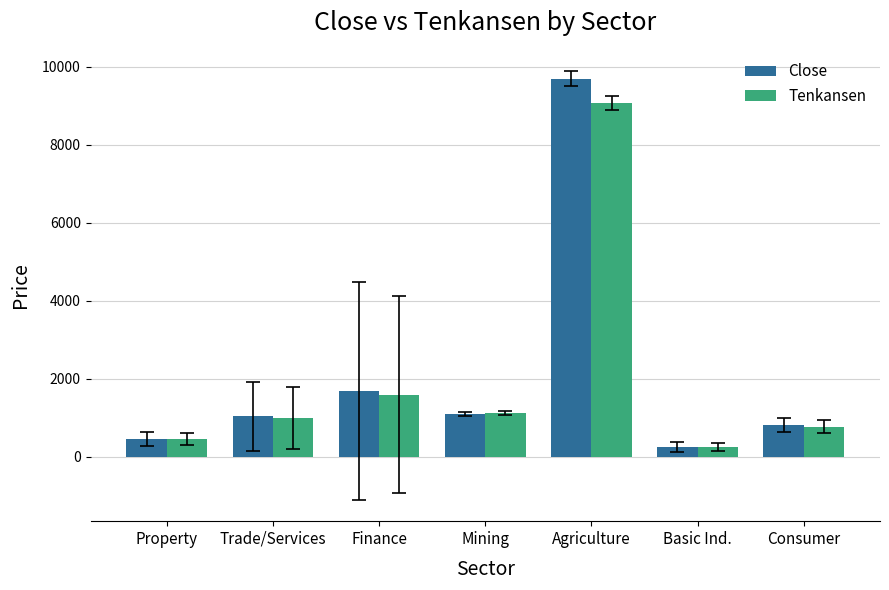

What is the minimum value for Close?

245